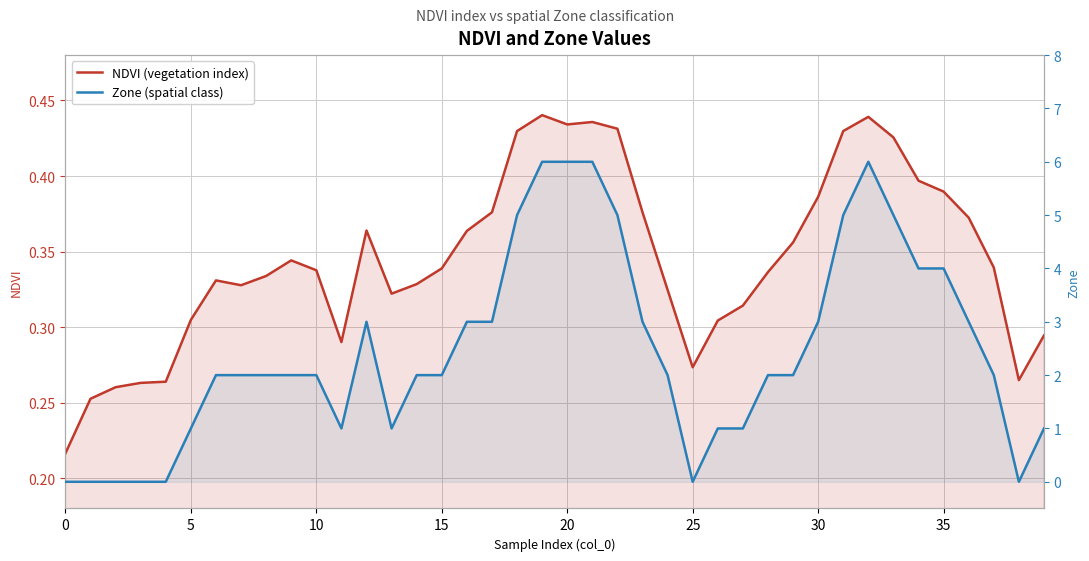

What are all the series names shown in the legend?

NDVI (vegetation index), Zone (spatial class)